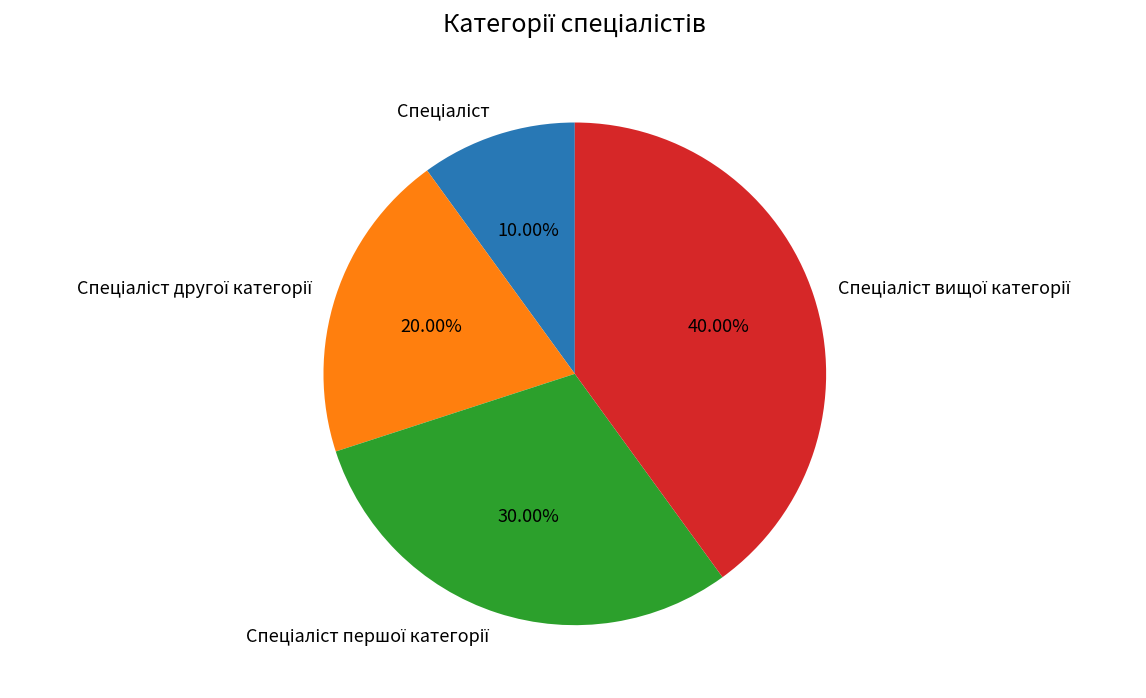

Is there a majority slice in this chart?

No